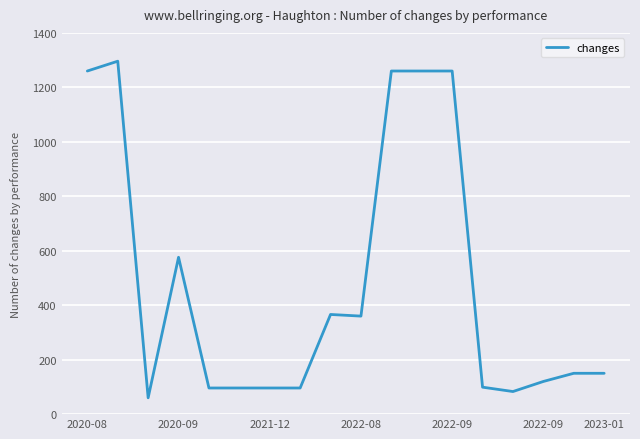

What is the maximum value shown in the chart?

1296